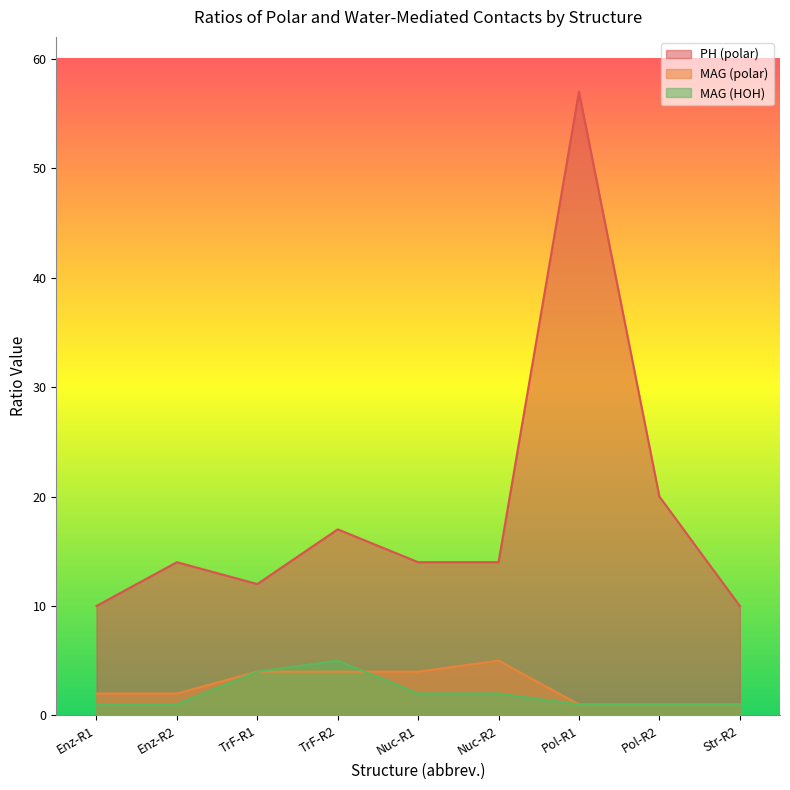

At which category is the sum across all series the highest?

Pol-R1